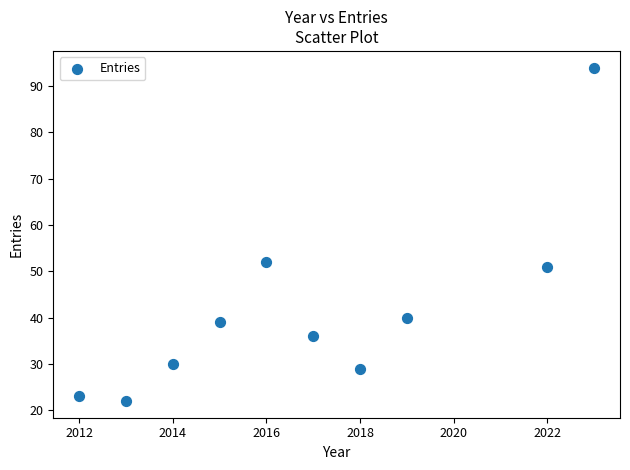

What is the average X value?

2017